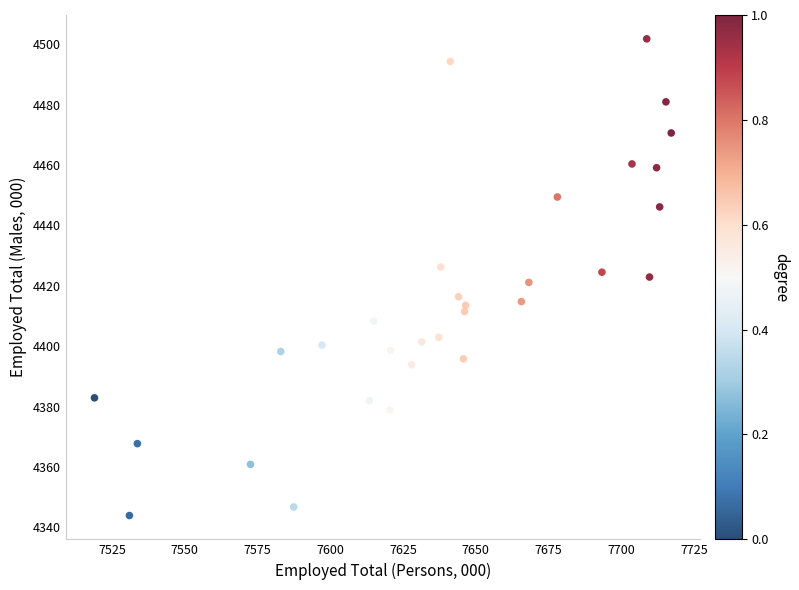

What is the range of X values (max minus min)?

198.3